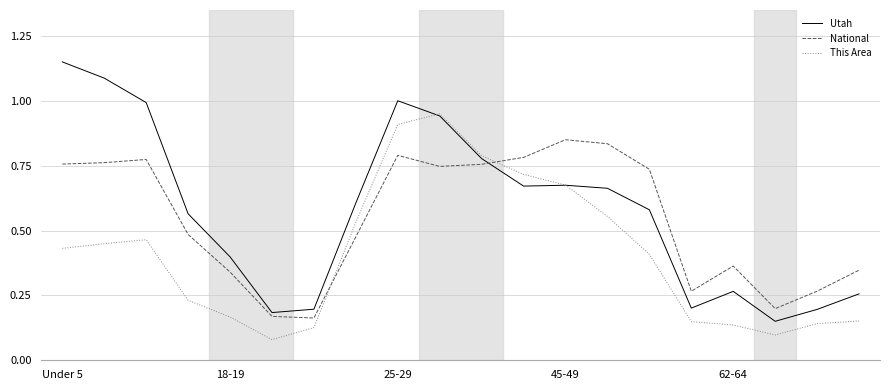

List the series in order of their peak value, highest first.

Utah, This Area, National